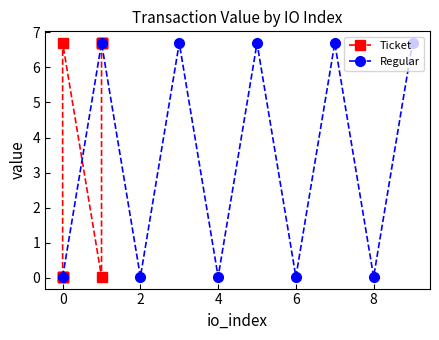

In Regular, how many points are lower than both neighbors (excluding endpoints)?

4